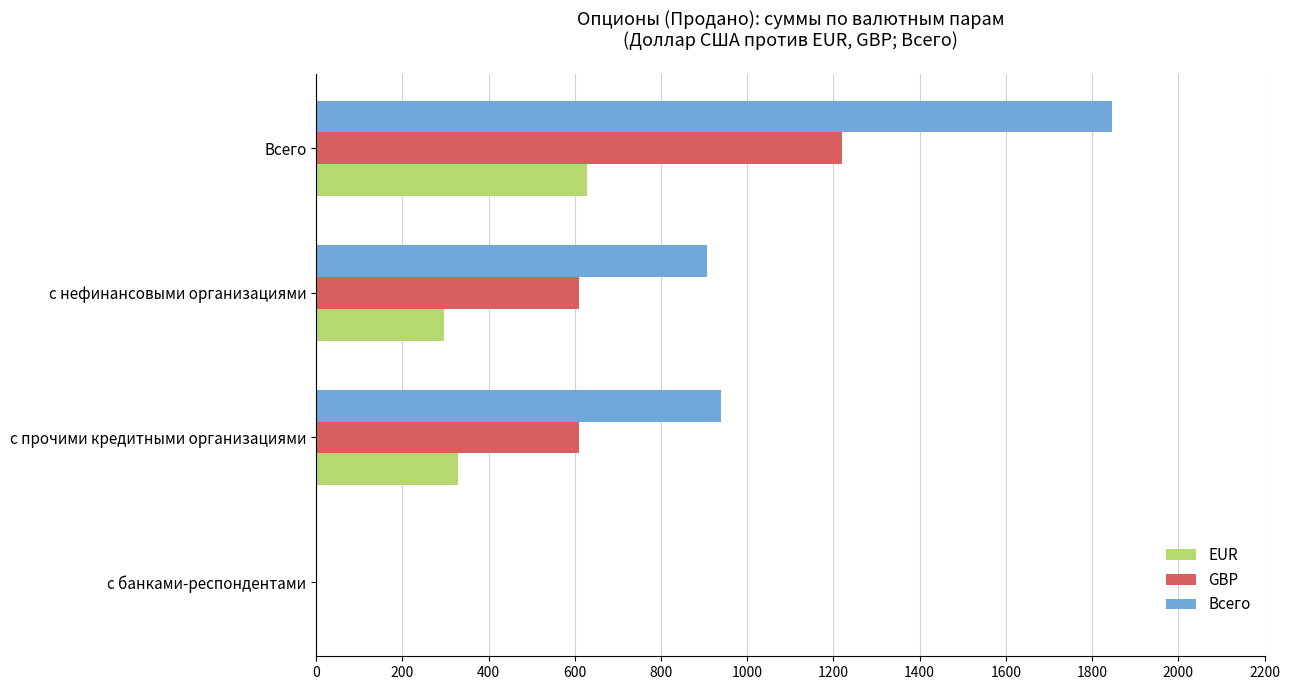

Is it true that GBP equals 1219.8 at Всего?

True